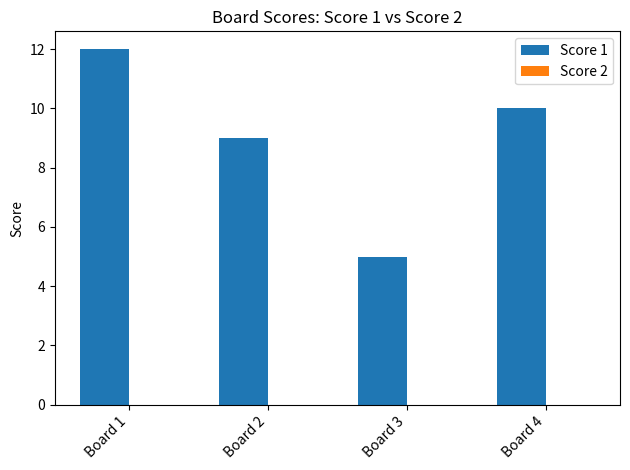

Reading left to right, list all the values displayed in this chart.

12	9	5	10